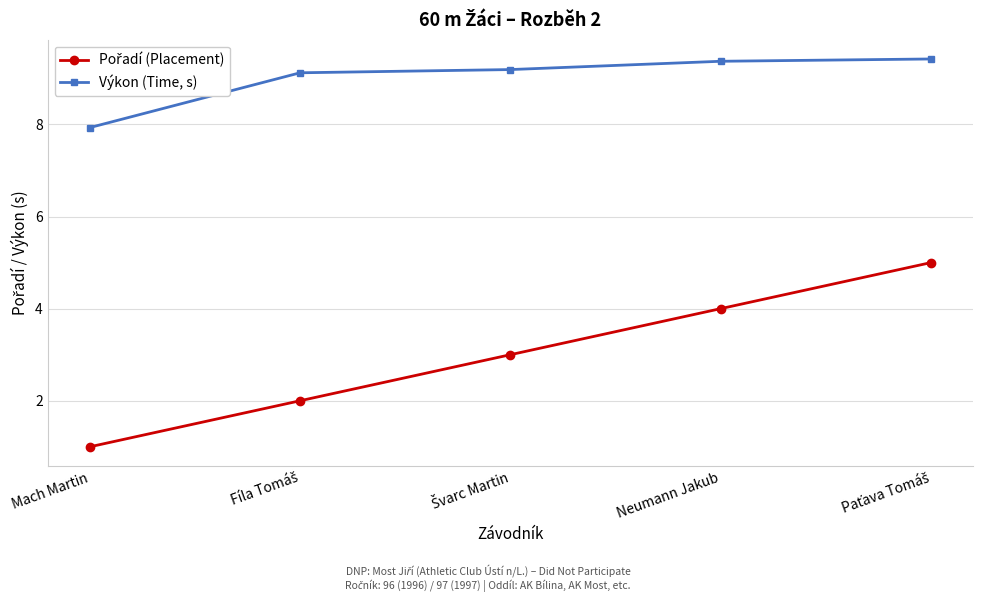

What is the sum of all Výkon (Time, s) values?

45.0